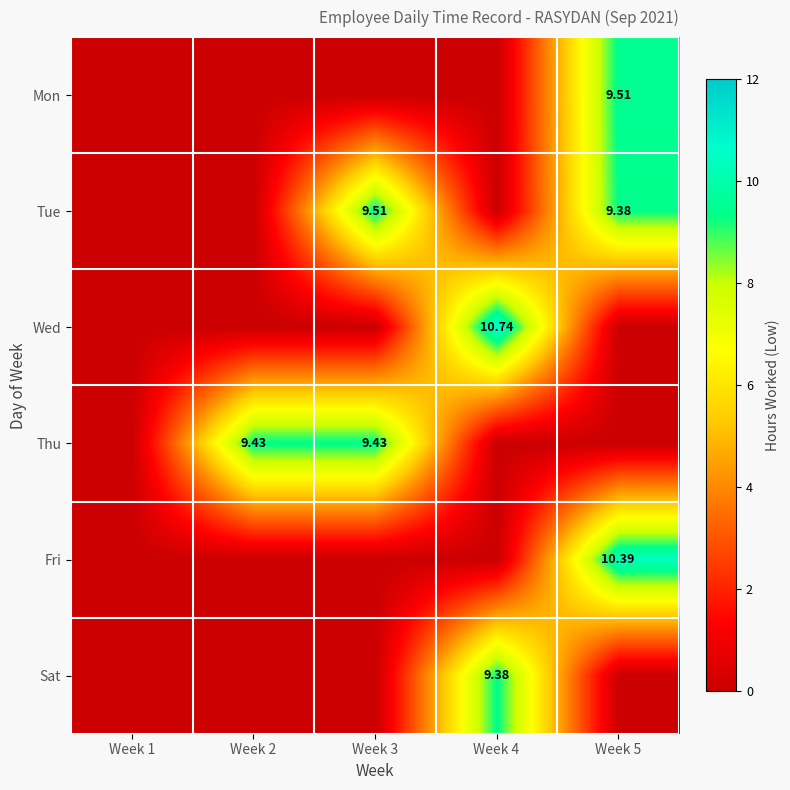

Is it true that Thu equals 0.0 at Week 4?

True